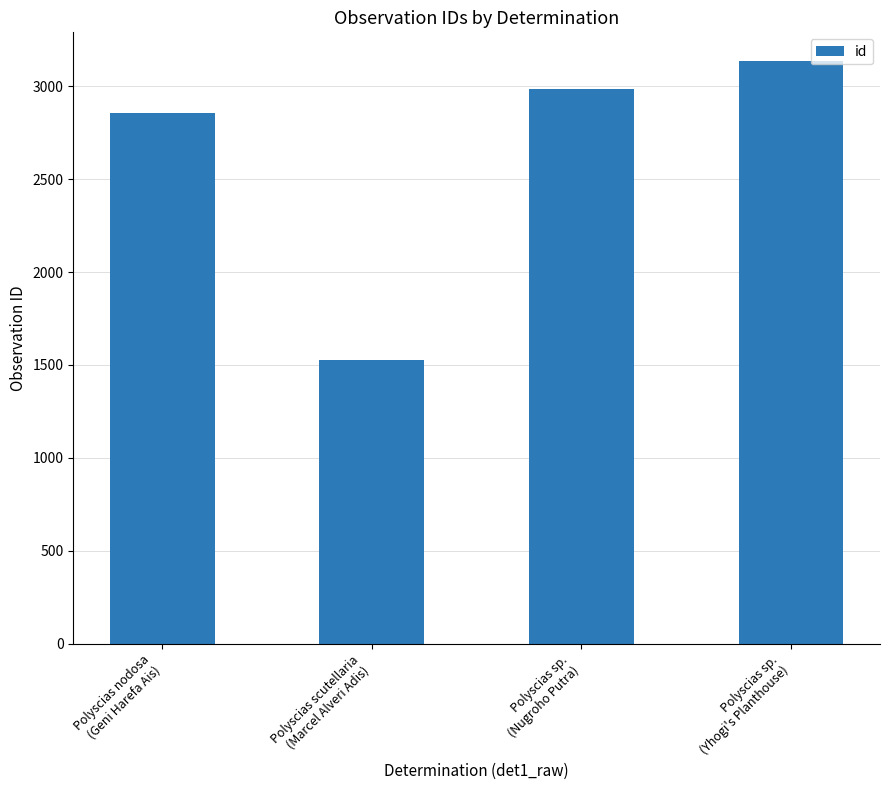

Which label corresponds to the smallest value in the chart?

Polyscias scutellaria
(Marcel Alveri Adis)